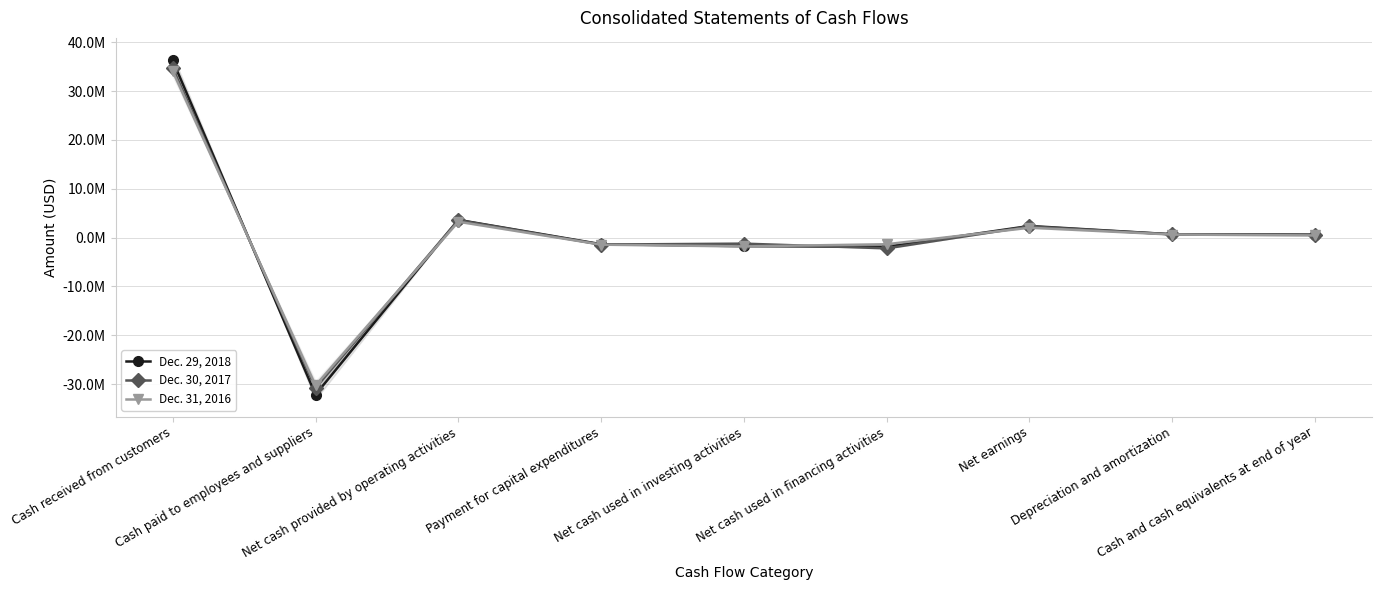

The value of Dec. 30, 2017 at Depreciation and amortization is 664009. True or false?

True